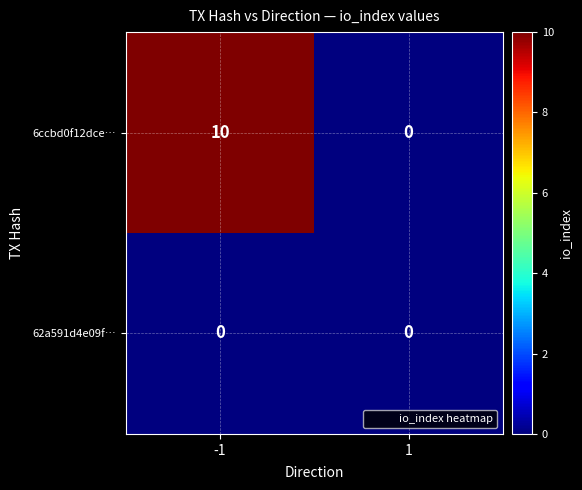

At which category is the sum across all series the highest?

-1